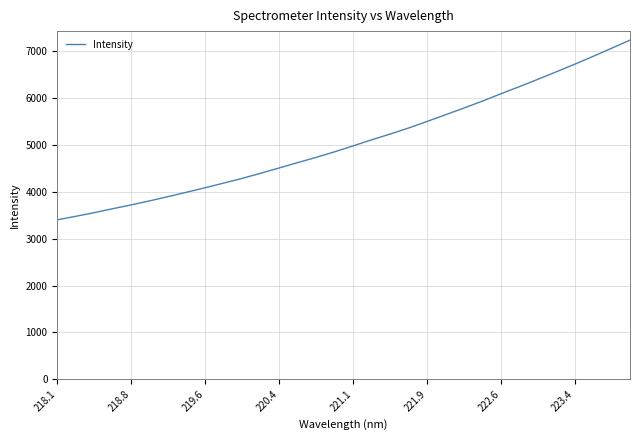

What is the maximum value shown in the chart?

7240.1